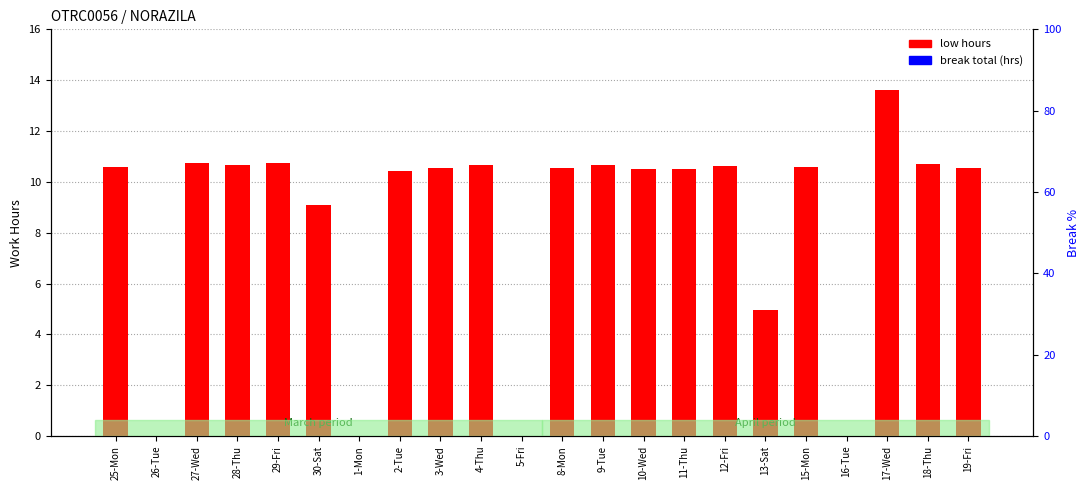

What value does the low hours series have at 11-Thu?

10.5